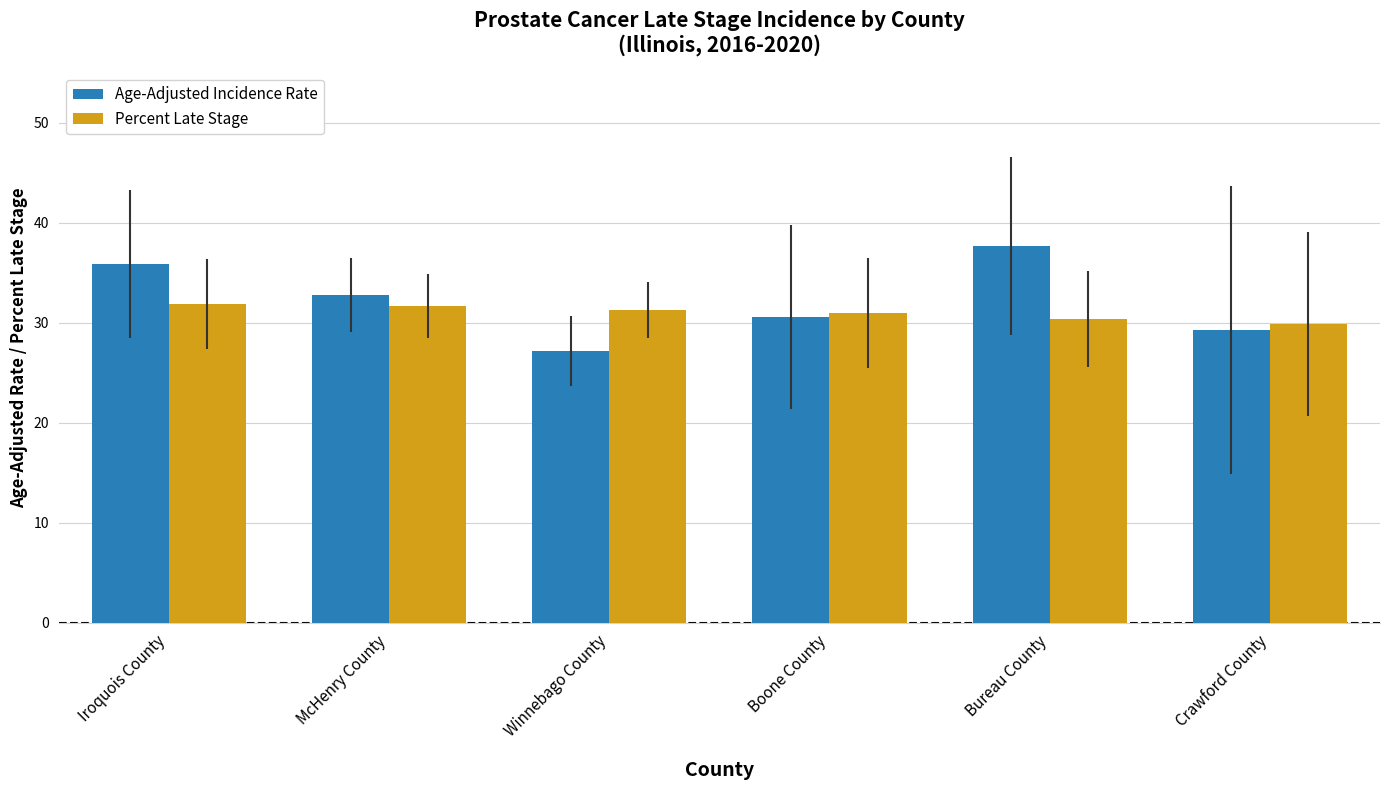

What is the difference between the second highest and minimum values in the Percent Late Stage series?

1.8